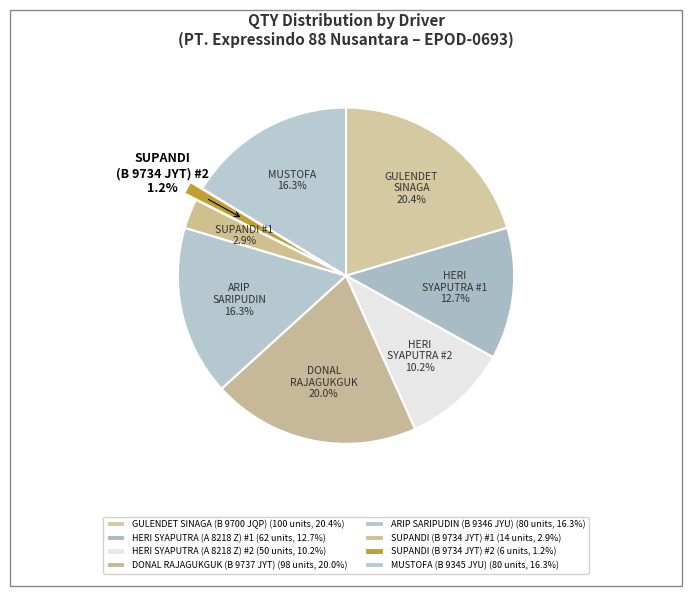

Is there any slice that represents more than half of the pie?

No